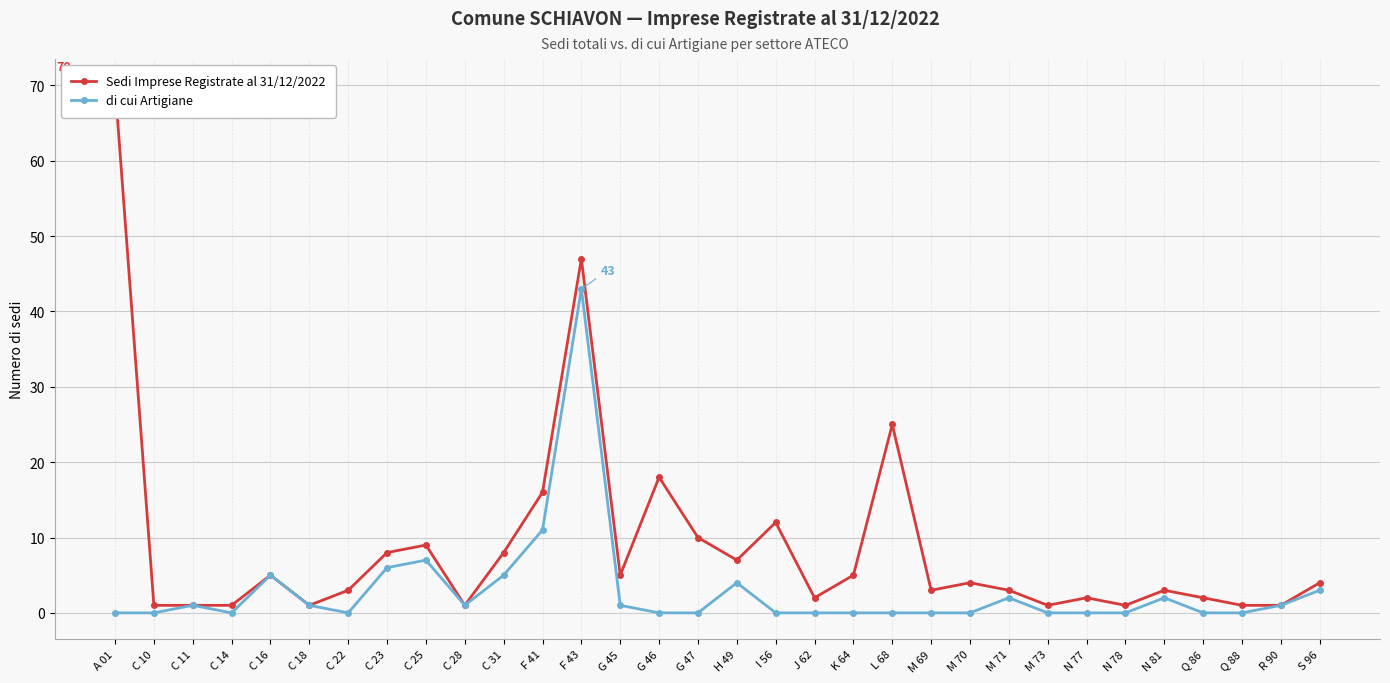

What is the maximum value shown in the chart?

70